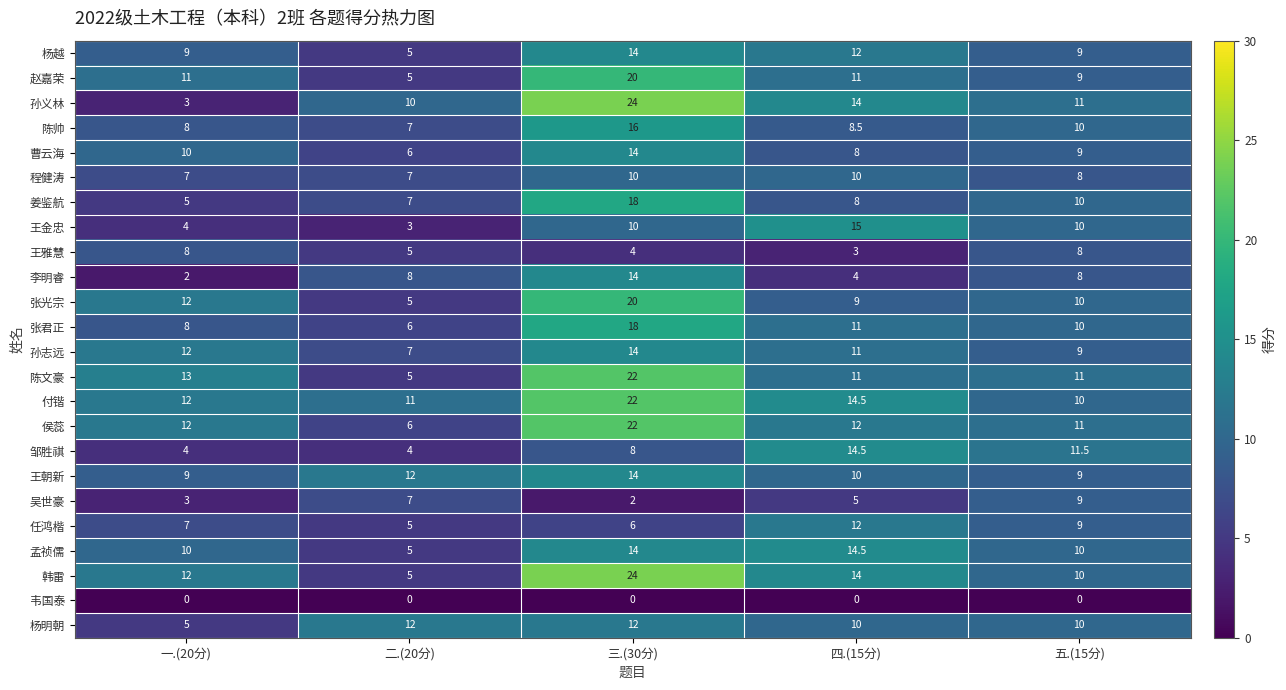

What is the difference between the 李明睿 values at 三.(30分) and 五.(15分)?

6.0